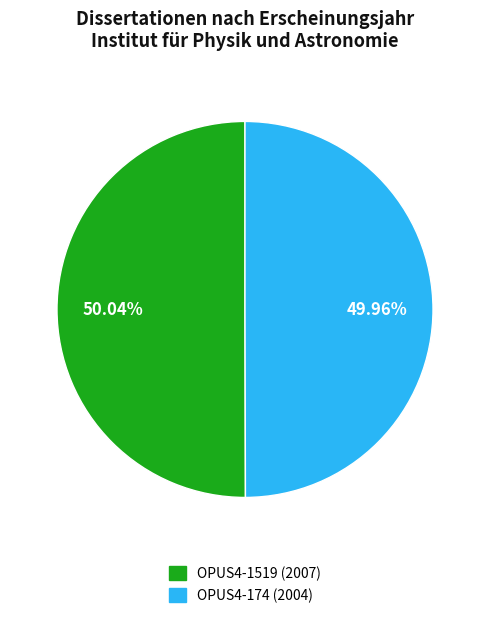

Combined, do OPUS4-174 (2004) and OPUS4-1519 (2007) account for over 50%?

Yes